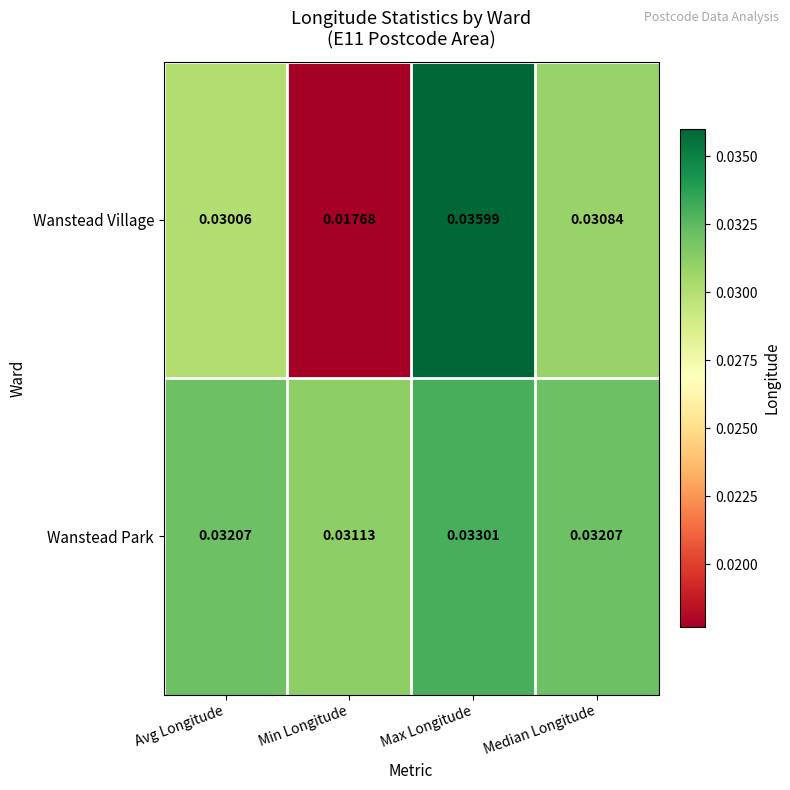

Rank the series by their average value, from highest to lowest.

Wanstead Park, Wanstead Village